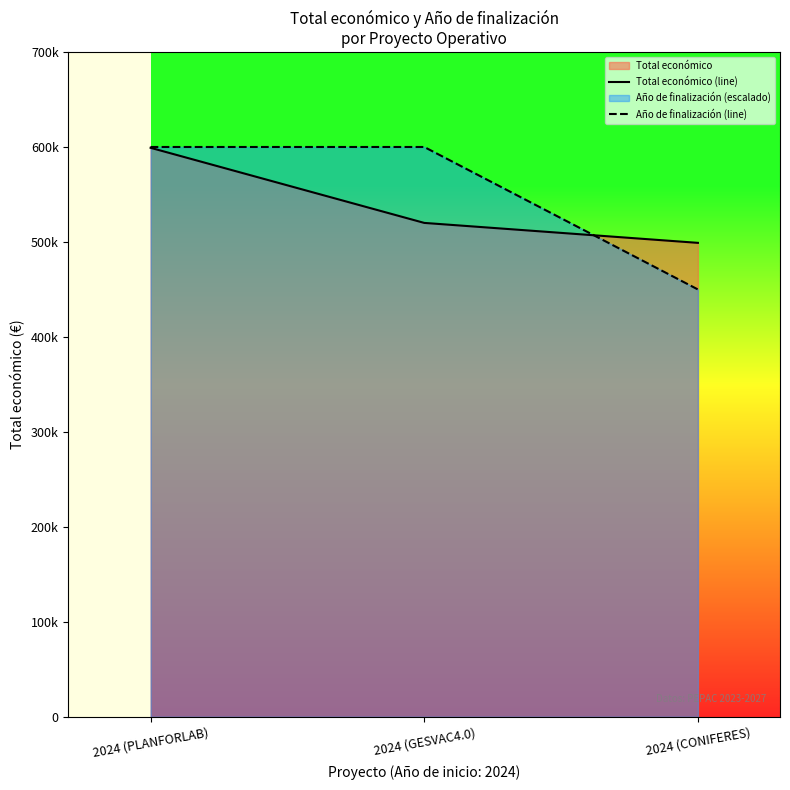

Is it true that Total económico (line) equals 499059 at 2024 (CONIFERES)?

True